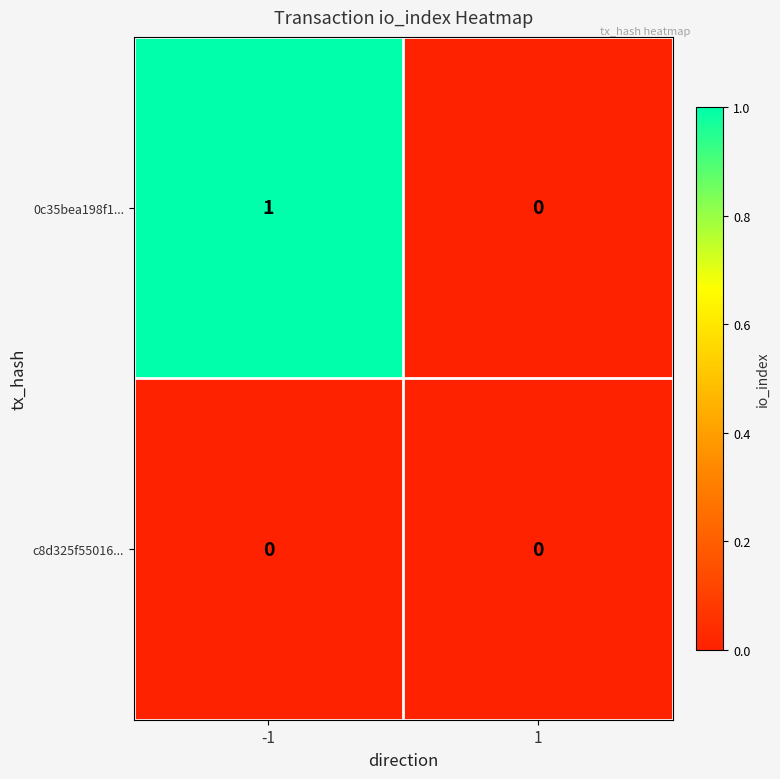

True or false: 0c35bea198f1... has a value of 0 at 1.

True